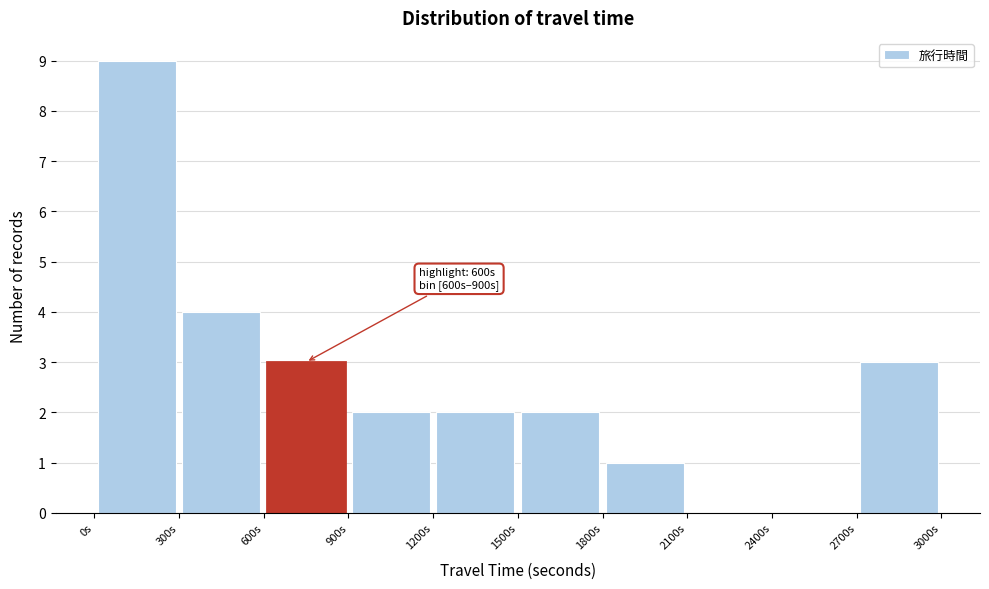

Over which range of the x-axis is the bar tallest?

0 to 300